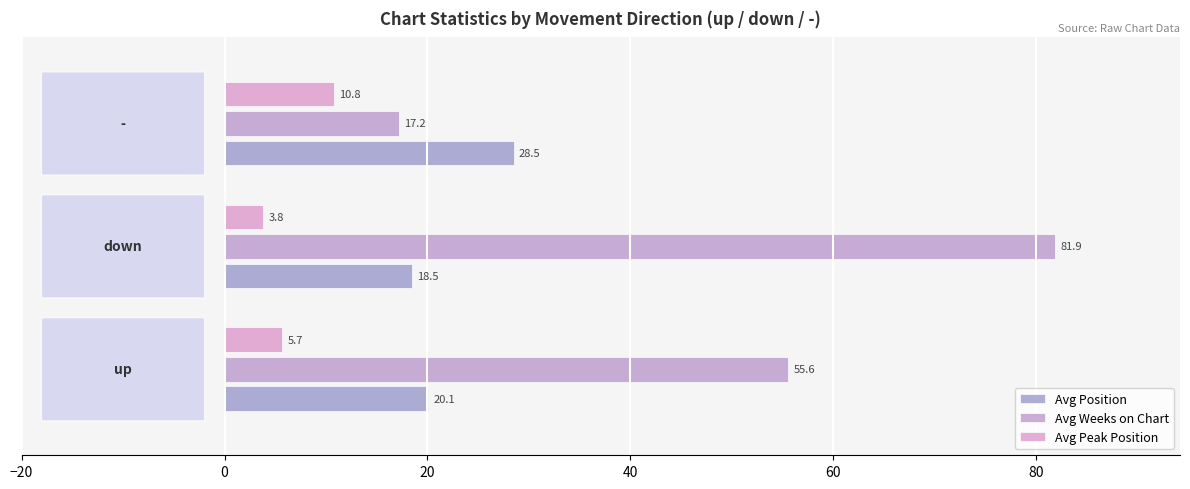

What position from the left is −20?

1